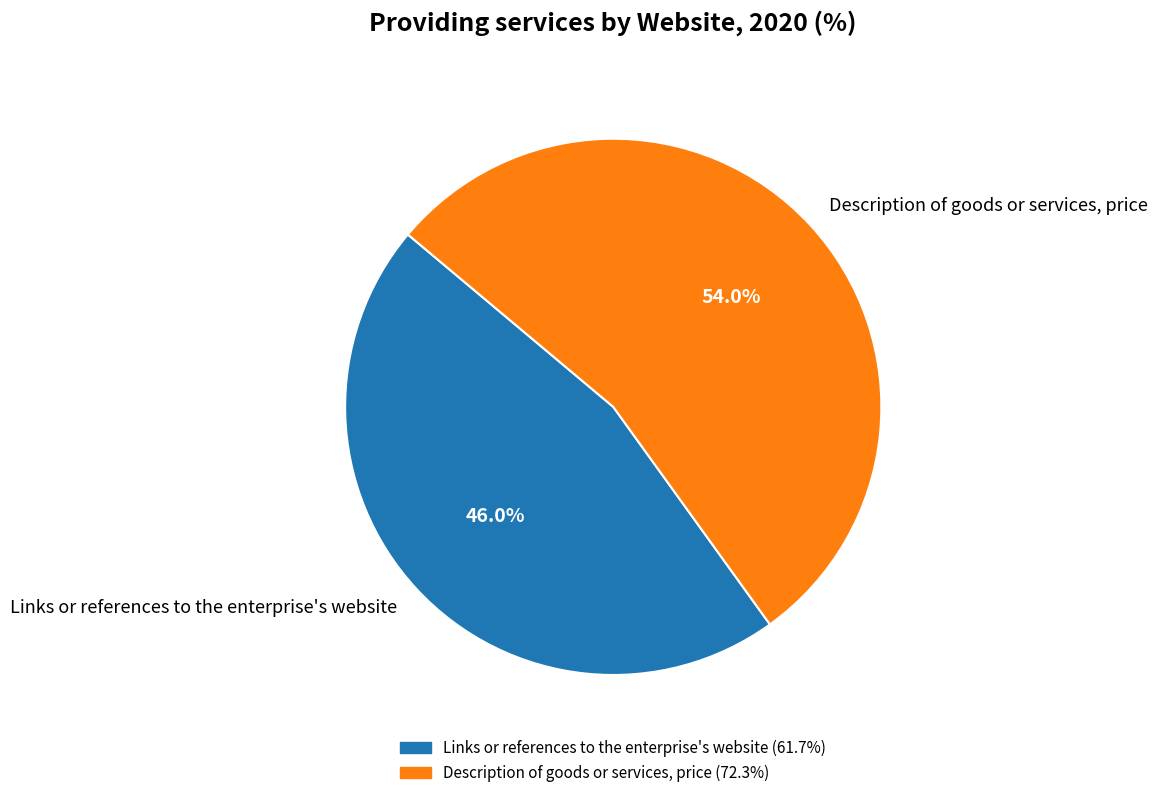

How much of the chart is everything except Links or references to the enterprise's website?

54.0%